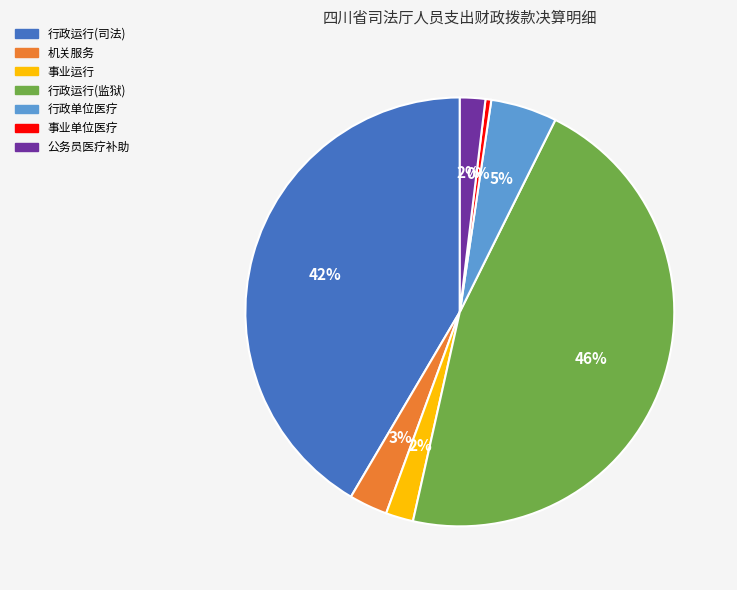

What is the ratio of the value at 机关服务 to the value at 行政单位医疗?

0.6